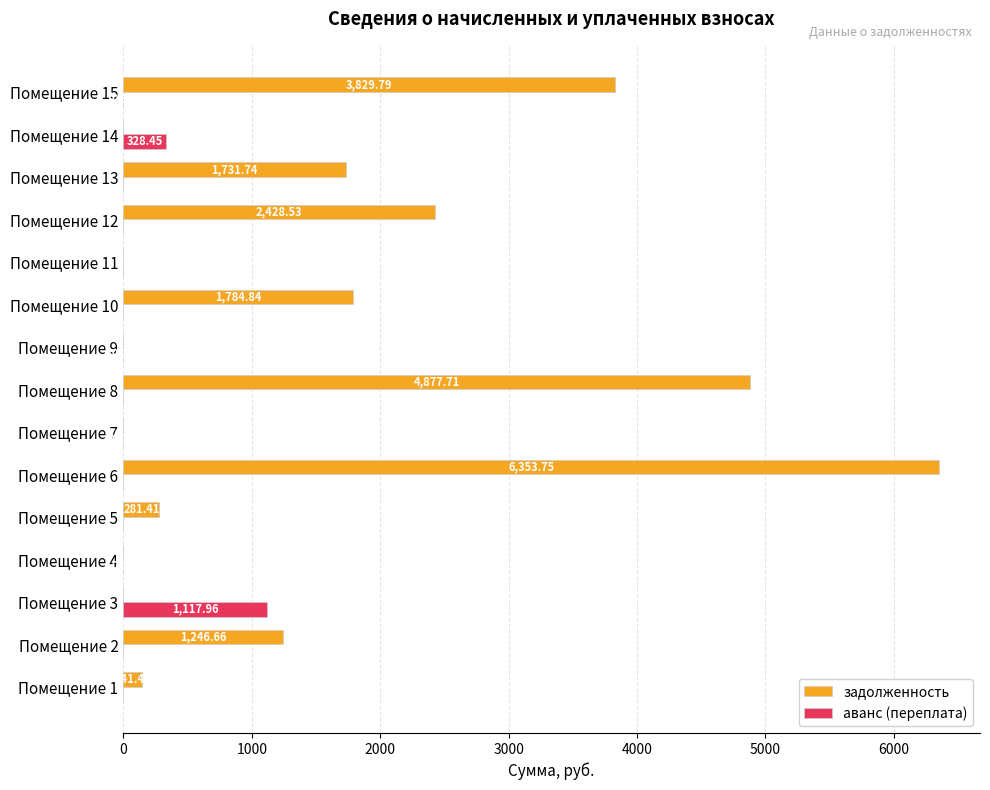

What is the sum of the аванс (переплата) values at Помещение 11 and Помещение 3?

1118.0